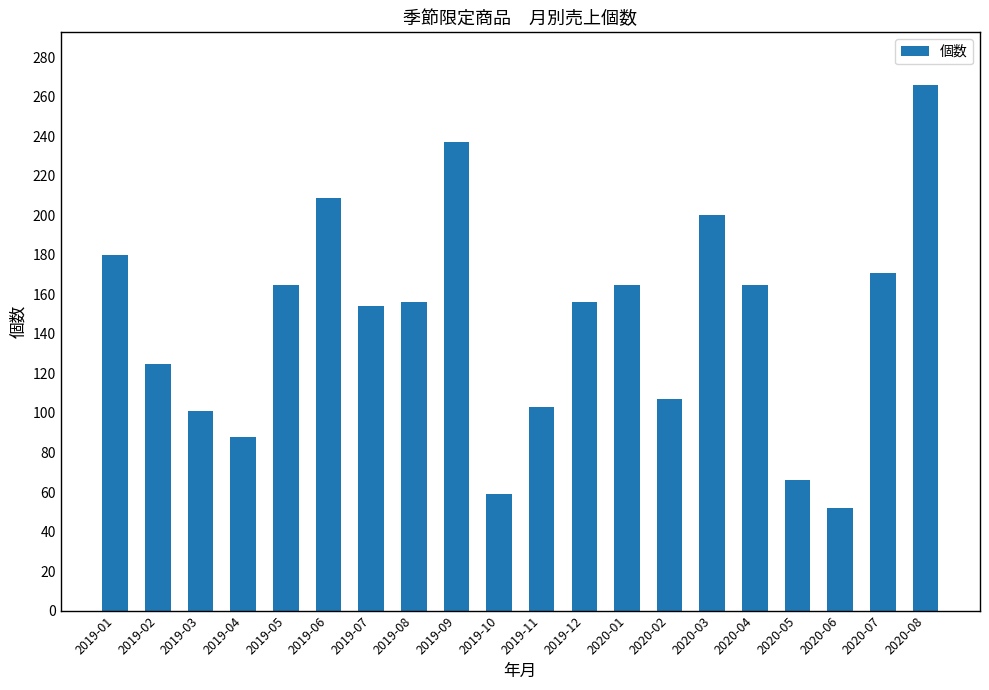

What value does the data have at 2019-09?

237